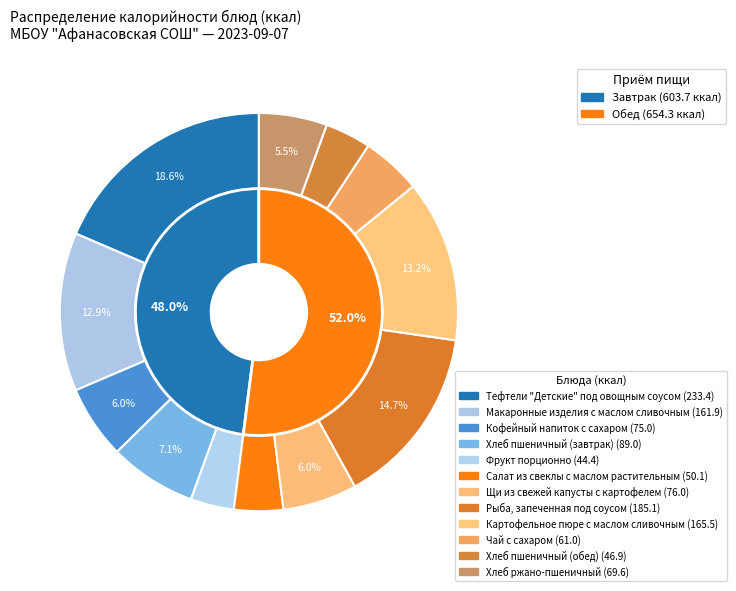

How many segments does this pie chart have?

12